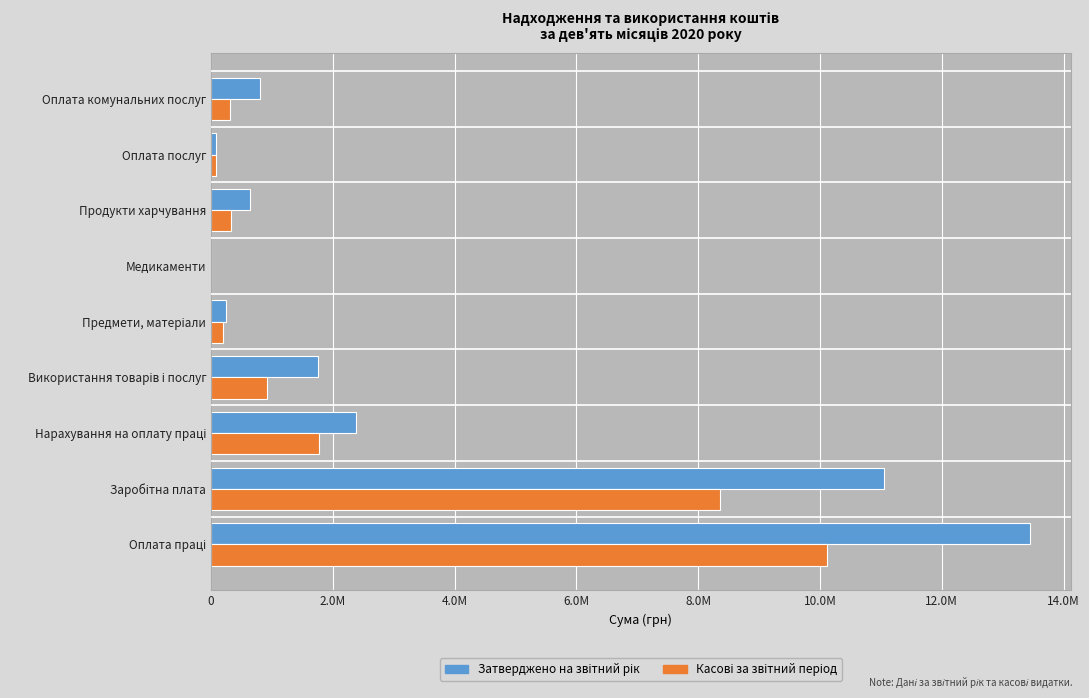

What is the difference between the maximum and second lowest values in the Затверджено на звітний рік series?

13366248.0